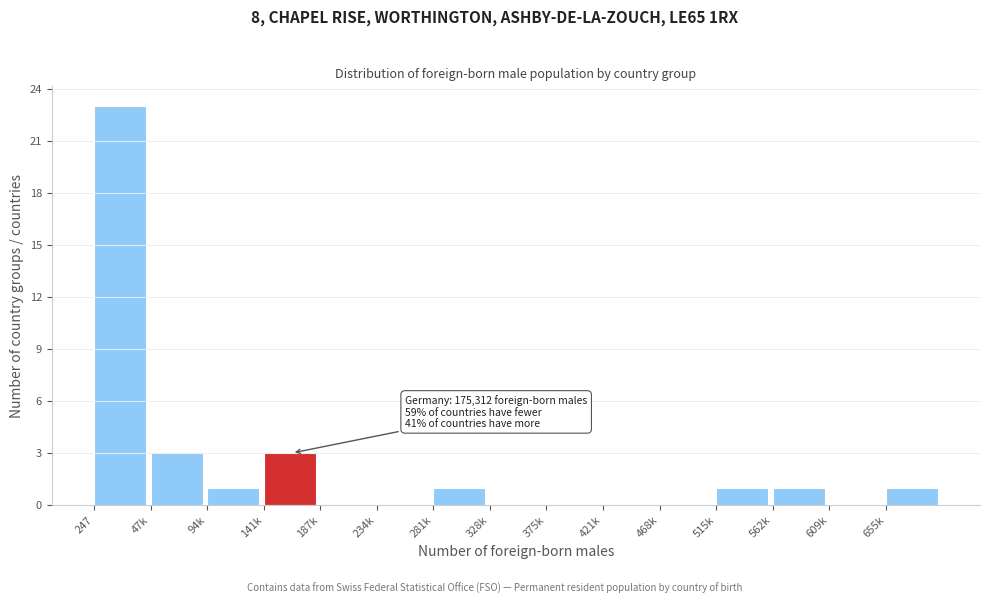

Reading right to left, list all the values displayed in this chart.

655k=1	609k=0	562k=1	515k=1	468k=0	421k=0	375k=0	328k=0	281k=1	234k=0	187k=0	141k=3	94k=1	47k=3	247=23